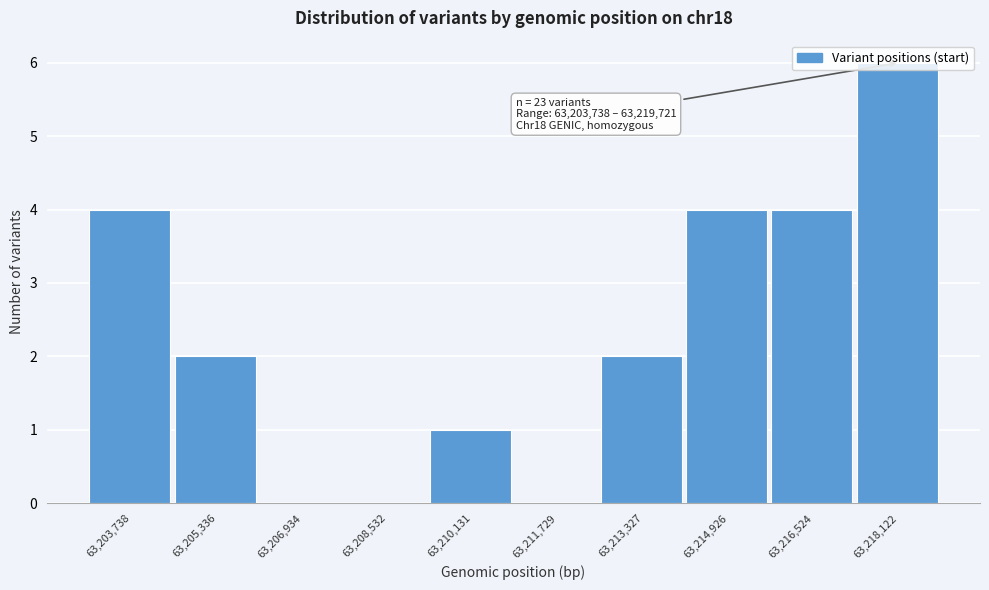

Is it true that the value at 63,205,336 is 0?

False